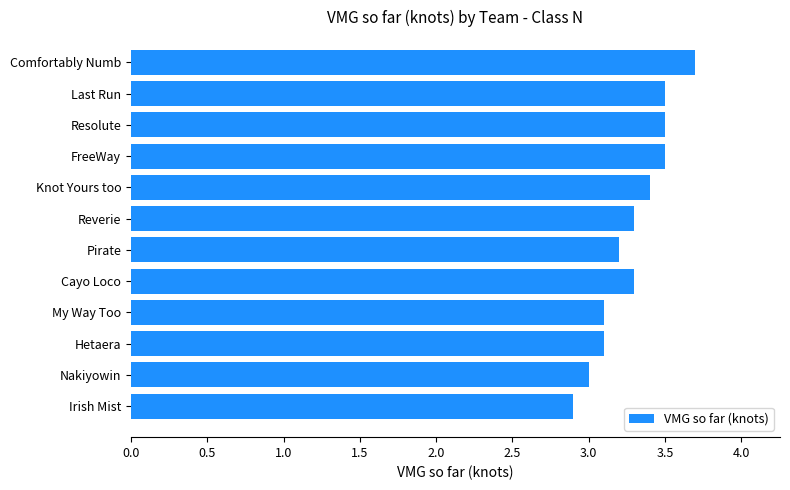

Reading top to bottom, transcribe all the data shown in this chart.

Comfortably Numb=3.7	Last Run=3.5	Resolute=3.5	FreeWay=3.5	Knot Yours too=3.4	Reverie=3.3	Pirate=3.2	Cayo Loco=3.3	My Way Too=3.1	Hetaera=3.1	Nakiyowin=3.0	Irish Mist=2.9